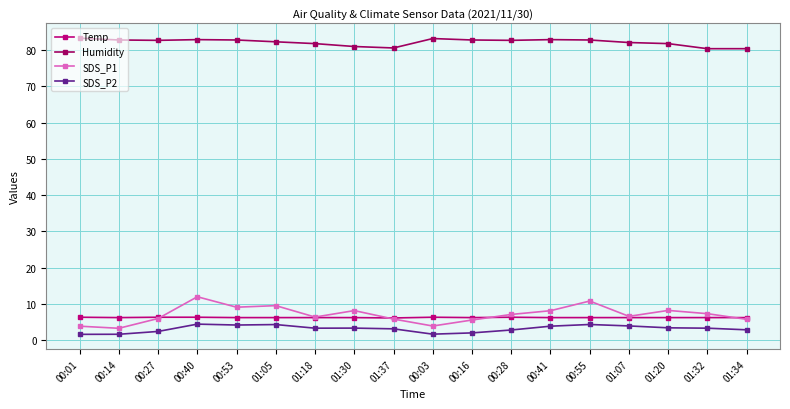

What are all the series names shown in the legend?

Temp, Humidity, SDS_P1, SDS_P2